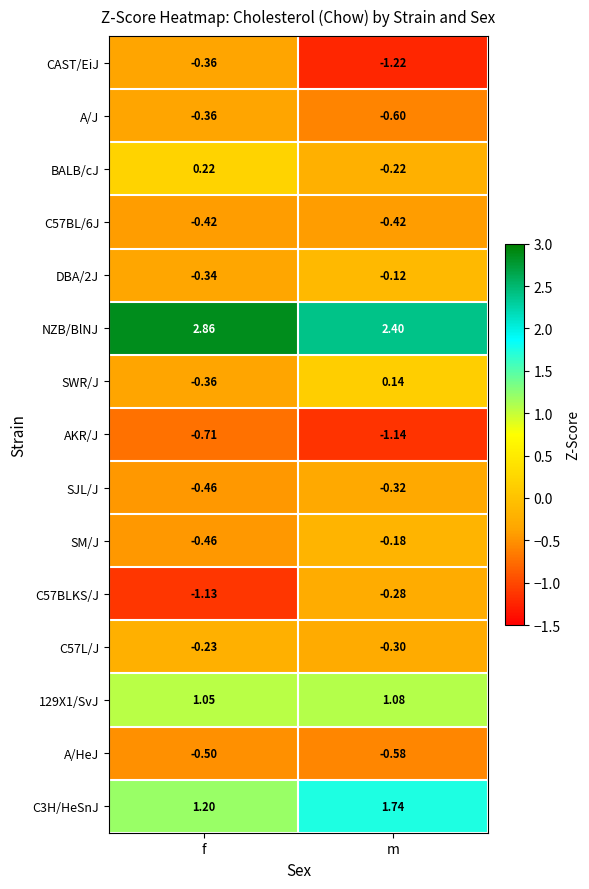

At how many categories does at least one series exceed 1?

2